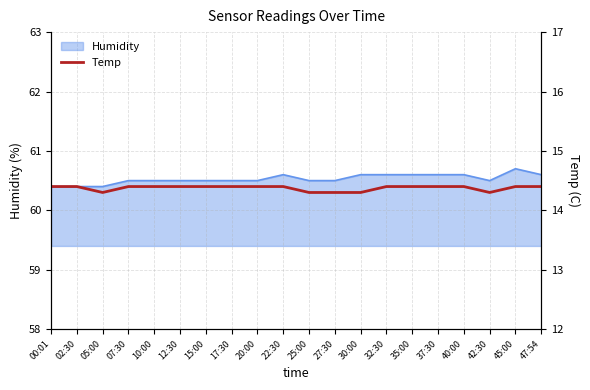

What is the smallest value displayed?

14.3